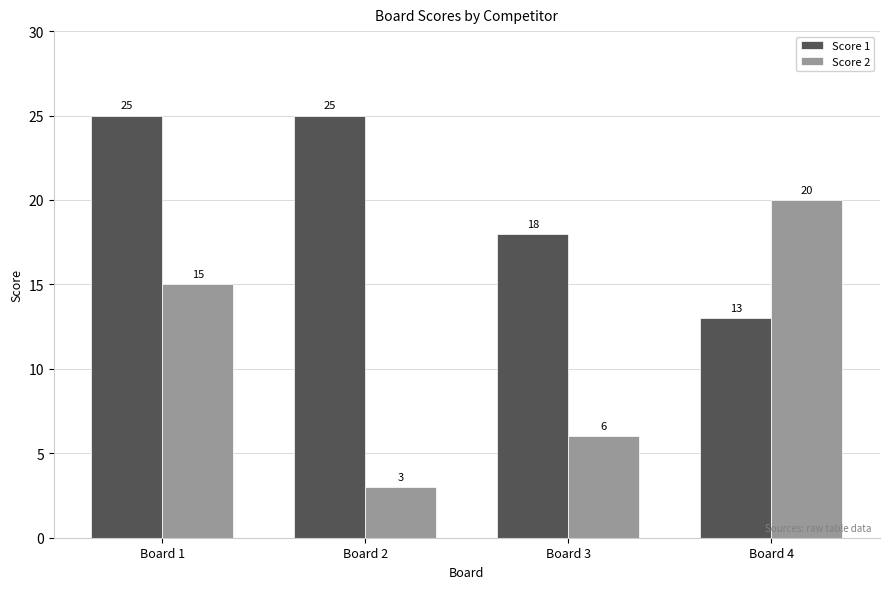

What is the maximum value for Score 2?

20